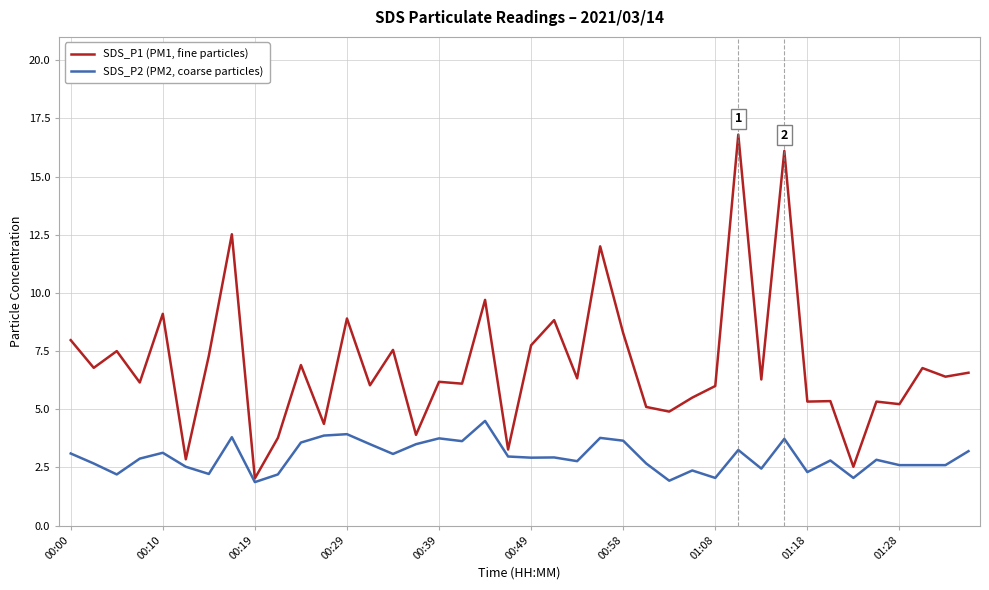

Rank the series by their average value, from lowest to highest.

SDS_P2 (PM2, coarse particles), SDS_P1 (PM1, fine particles)